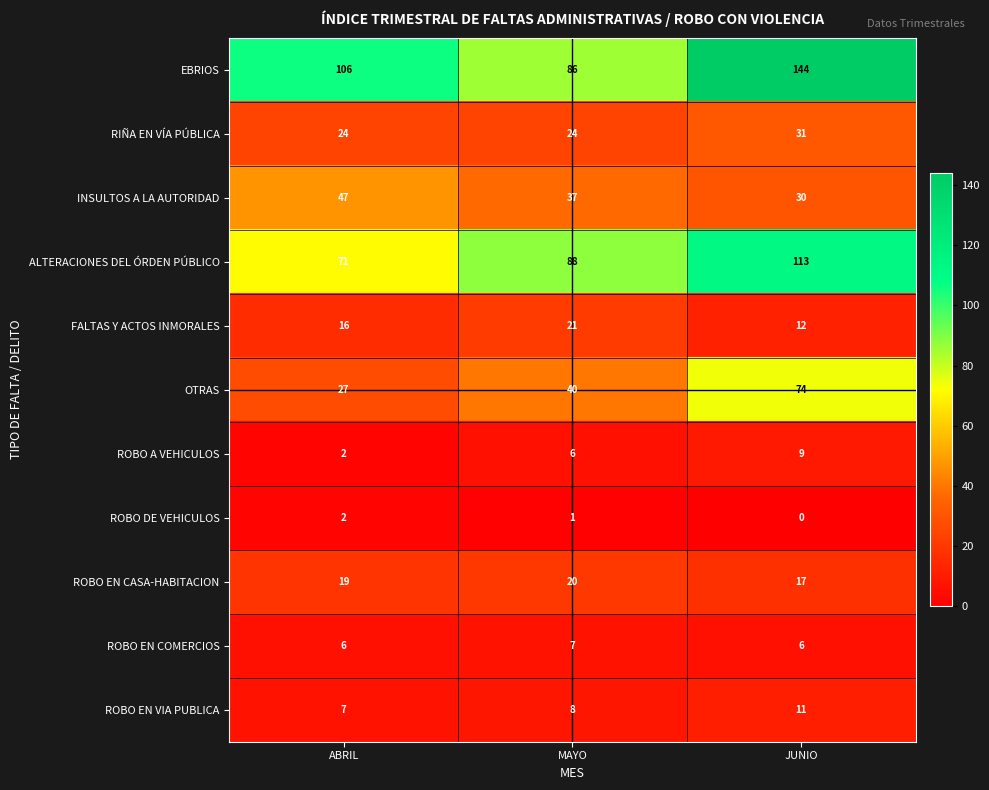

Rank the categories by EBRIOS value from highest to lowest.

JUNIO, ABRIL, MAYO